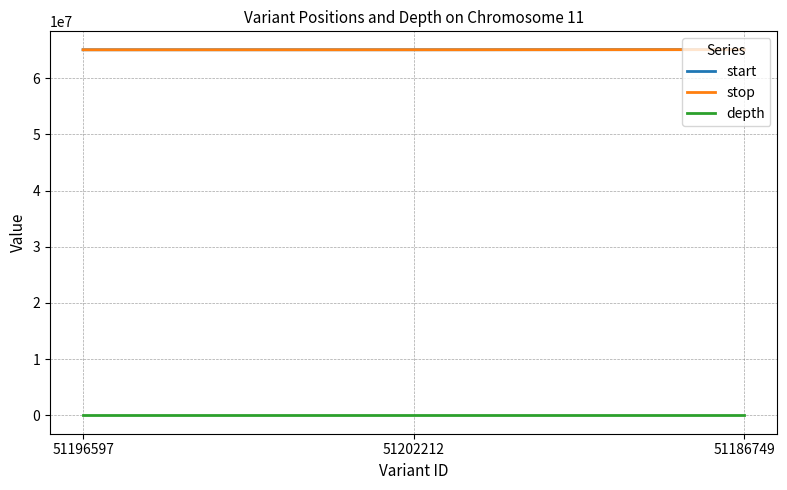

What are all the series names shown in the legend?

start, stop, depth